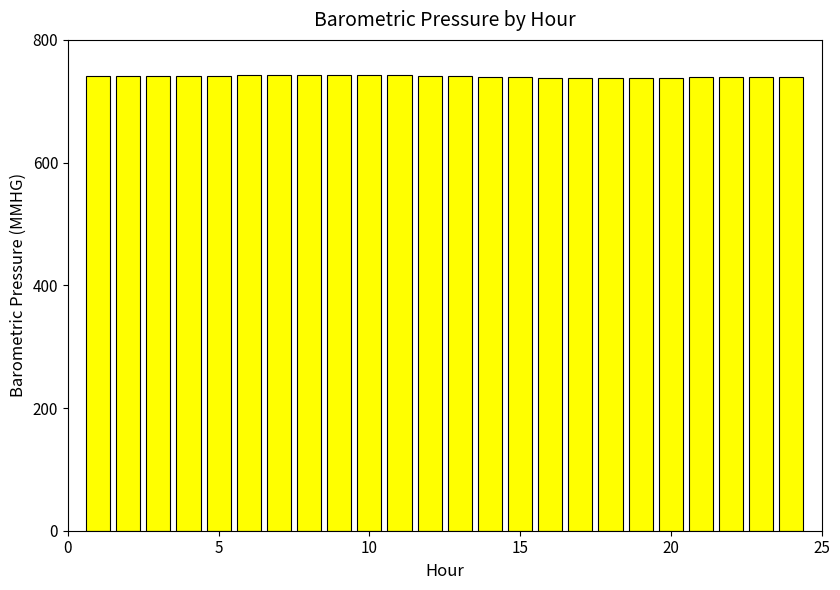

What is the value of the 14th bar from the left?

740.1